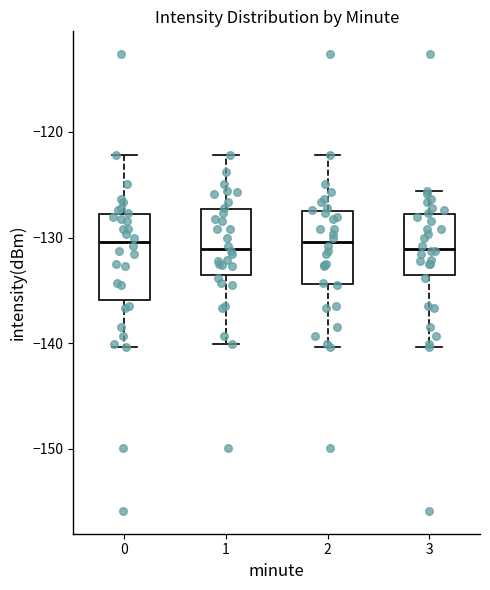

Where does the upper whisker of the box at x = 1 end on the y-axis? The values are not printed on the chart, so give them approximately, as read against the axis.

-122